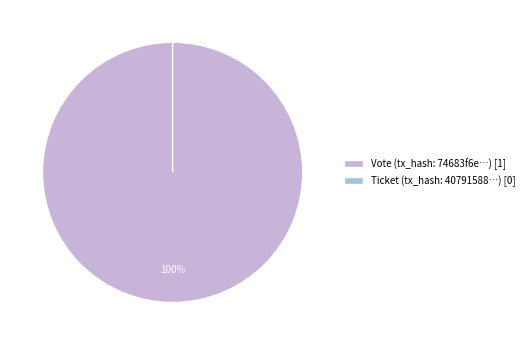

Rank the categories by value from lowest to highest.

Ticket (tx), Vote (tx)